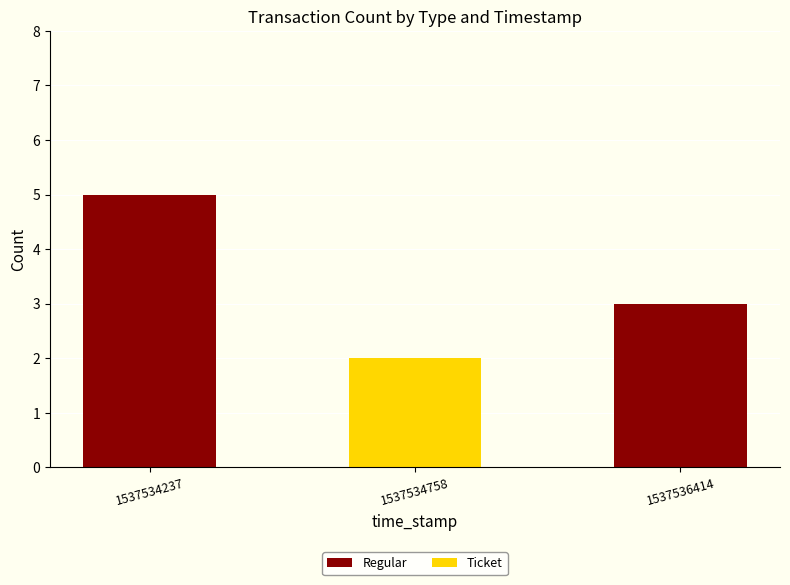

What is the sum of all Regular values?

8